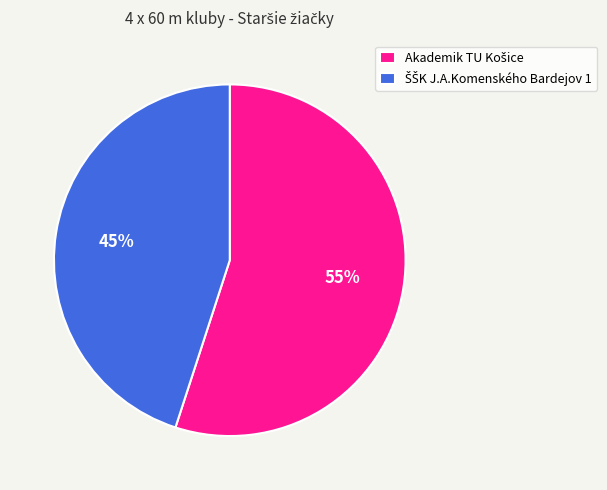

To the nearest percent, what is the average slice percentage?

50%